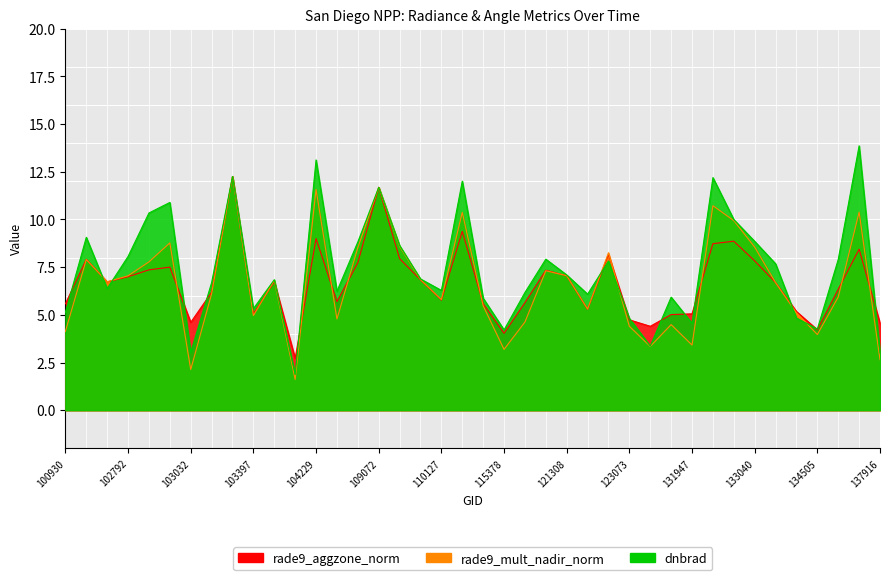

How many lines are shown in the chart?

3